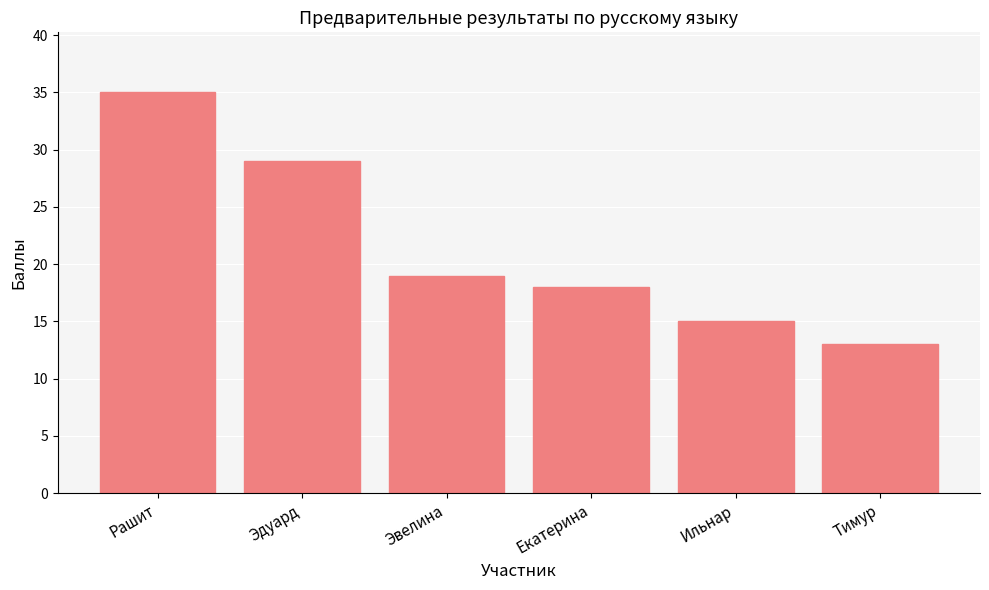

What is the greatest value displayed?

35